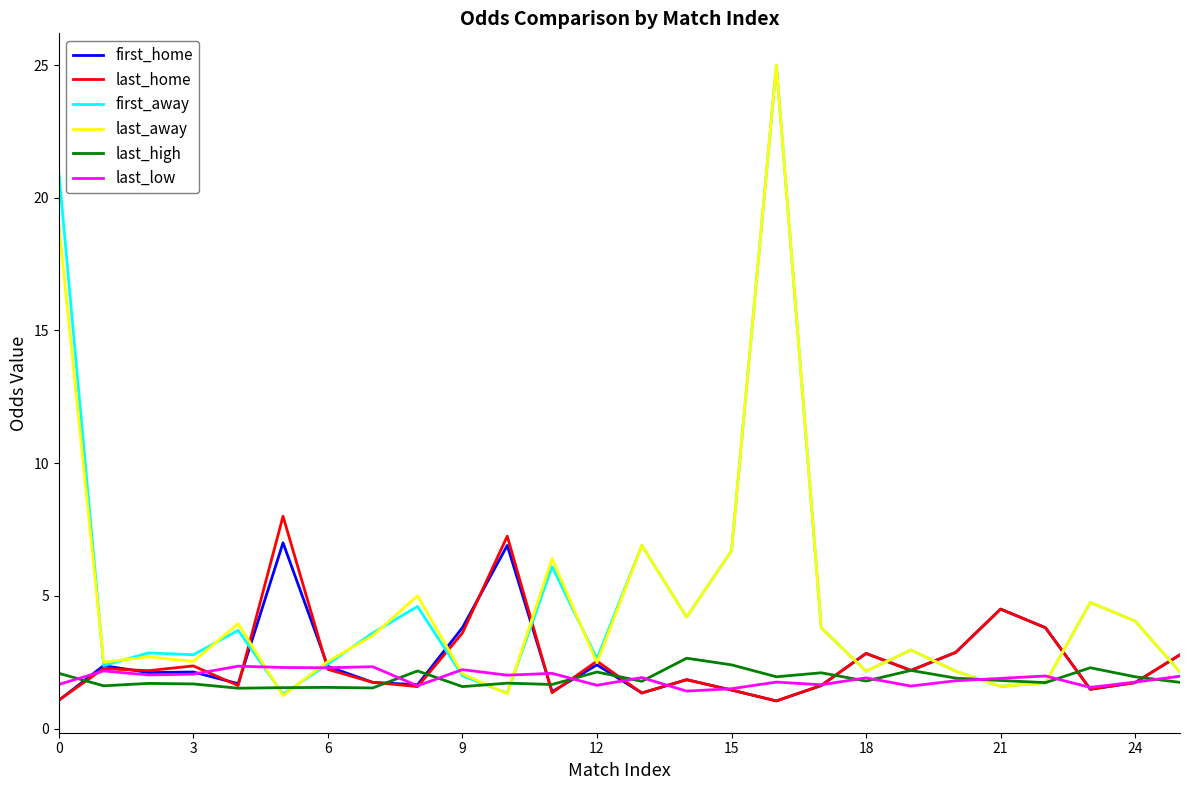

What is the minimum value shown in the chart?

1.0